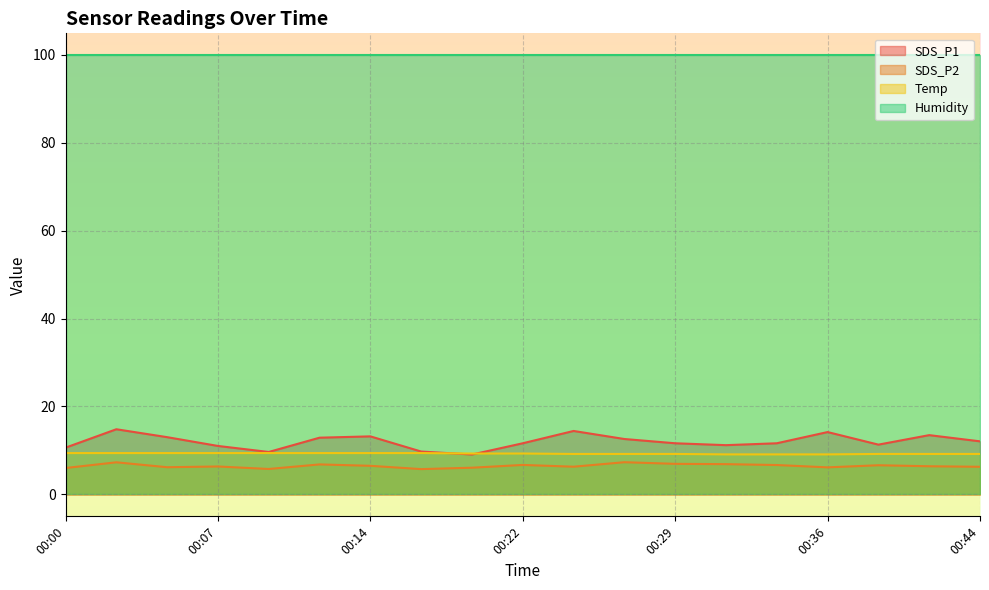

What is the maximum value for SDS_P2?

7.3